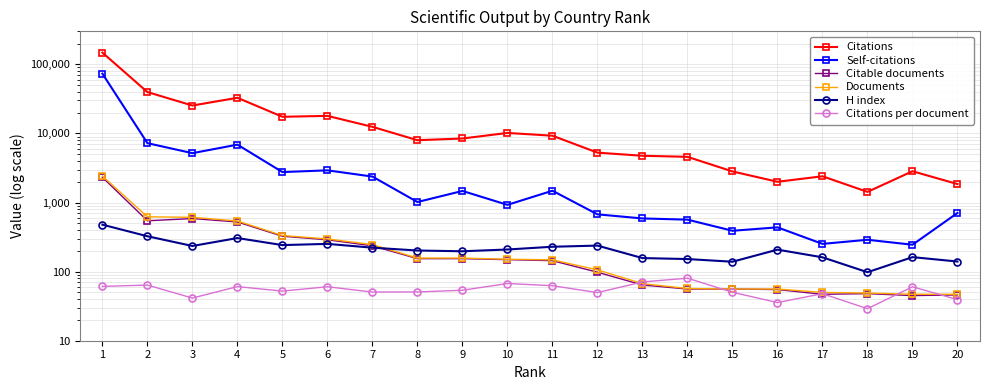

True or false: Citations and Citable documents intersect in this chart.

False